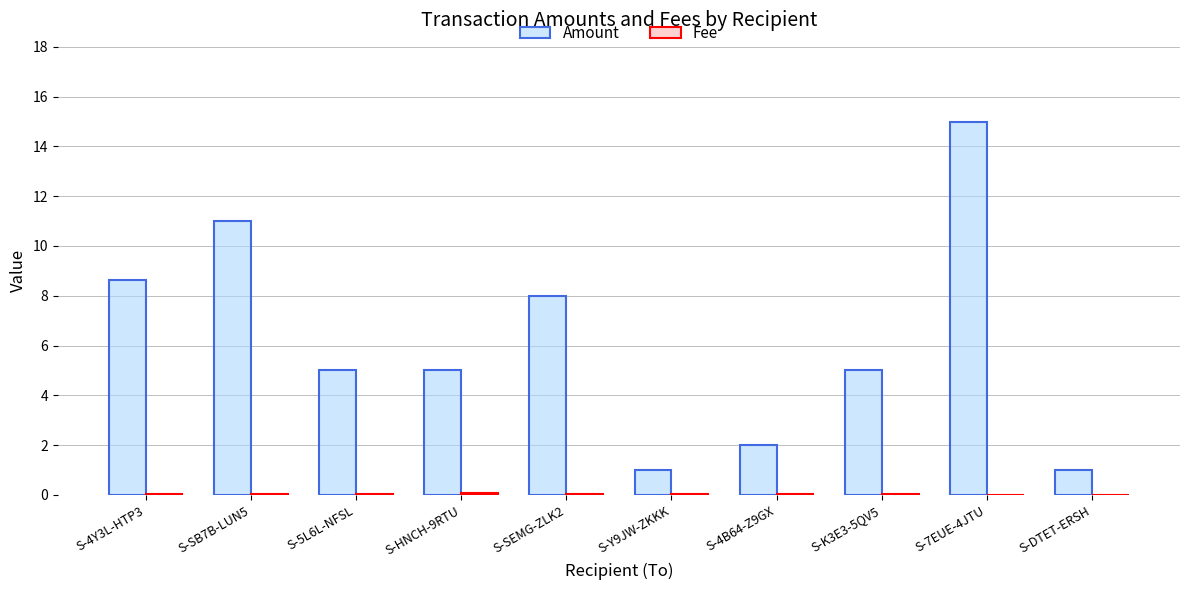

Which series changed the most between S-SEMG-ZLK2 and S-DTET-ERSH?

Amount